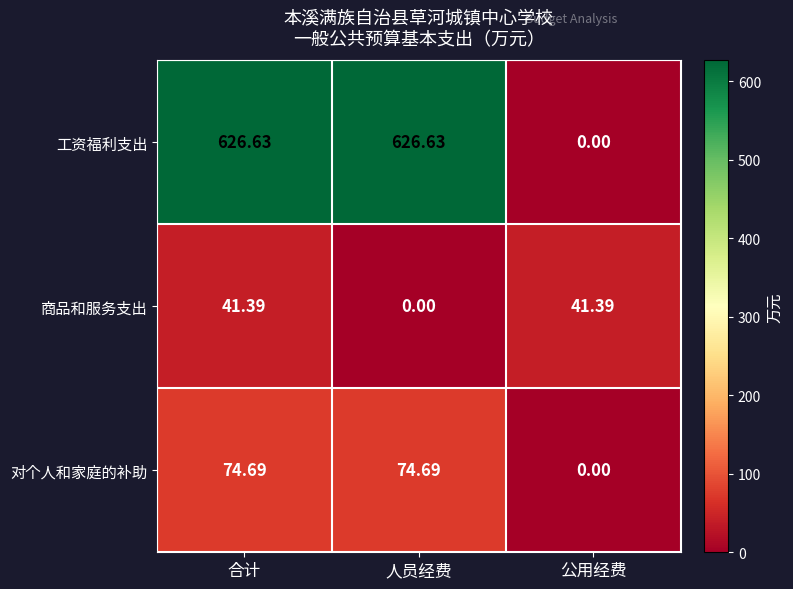

Which category has the lowest value in the 对个人和家庭的补助 series?

公用经费